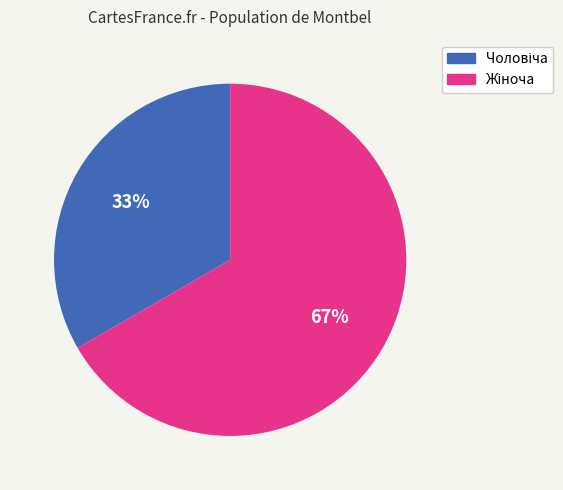

Is there a majority slice in this chart?

Yes